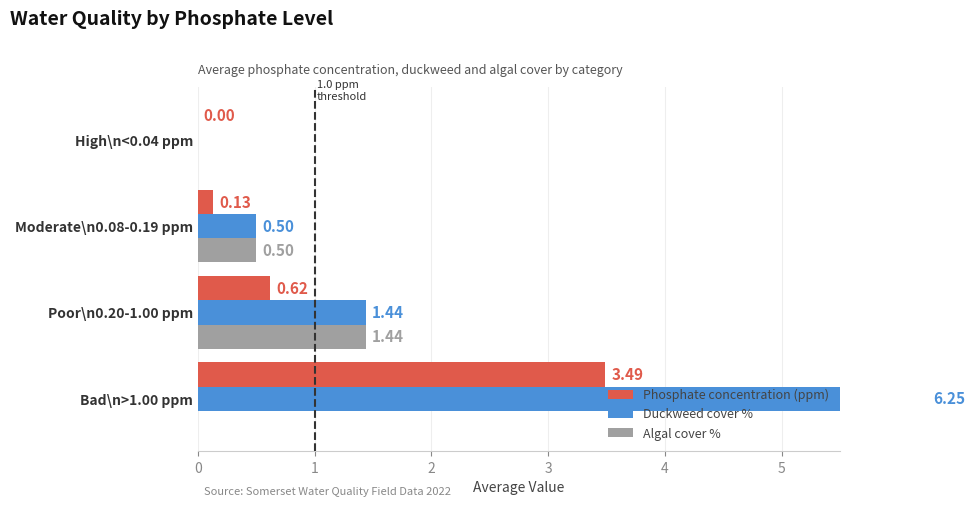

What is the average value of the Algal cover % series?

0.5